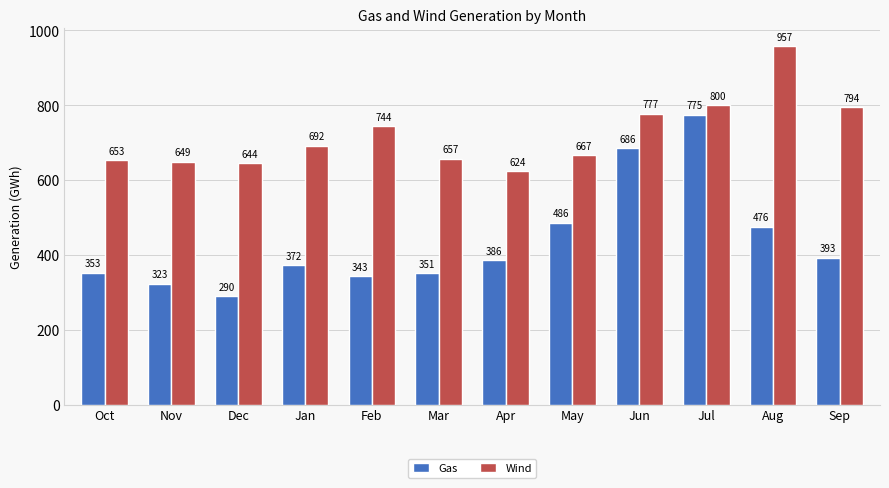

Where is Wind nearest to the value 790?

Sep